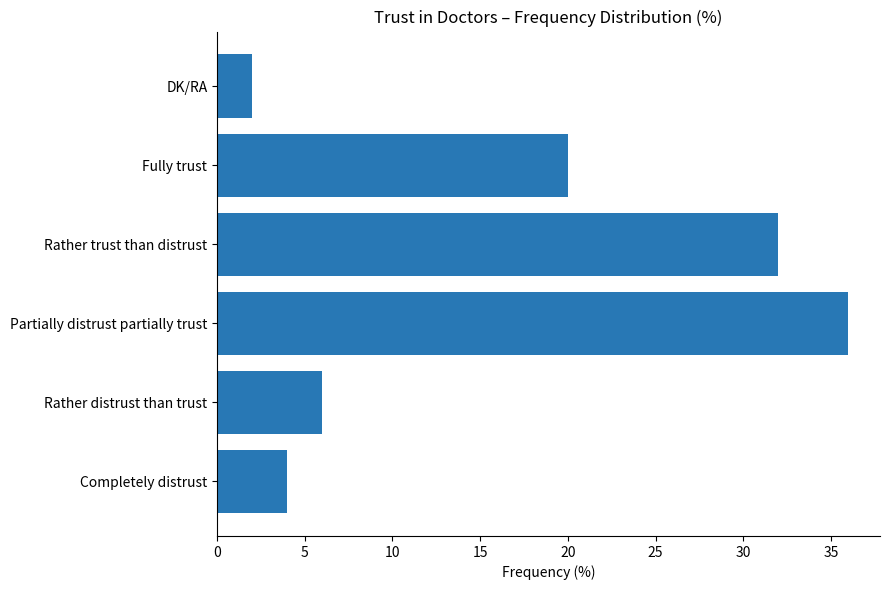

What is the smallest value displayed?

2